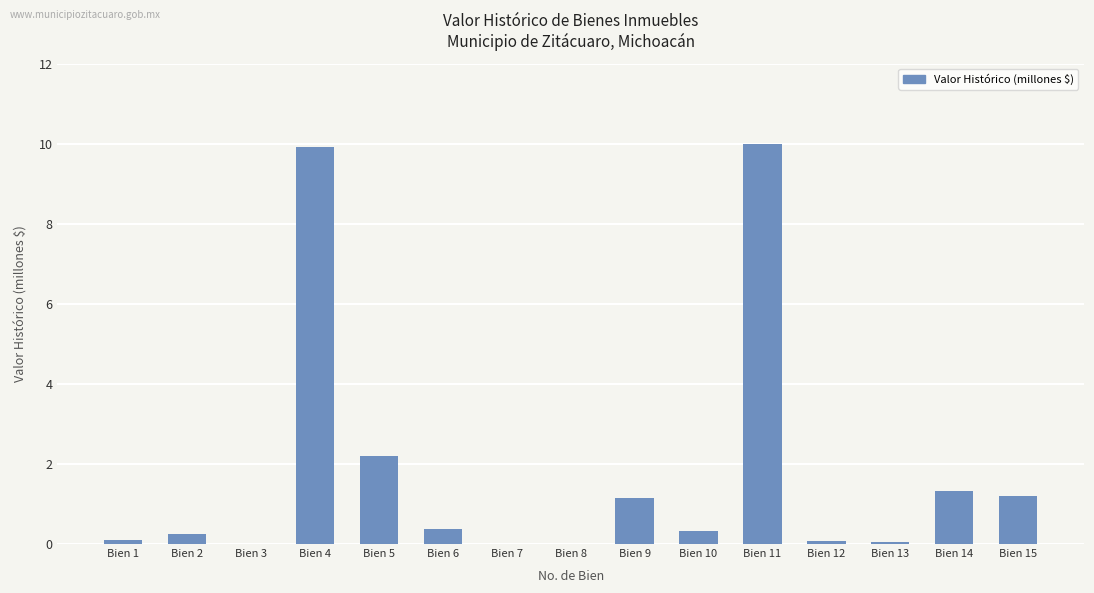

What is the change in value from Bien 5 to Bien 6?

-1.8